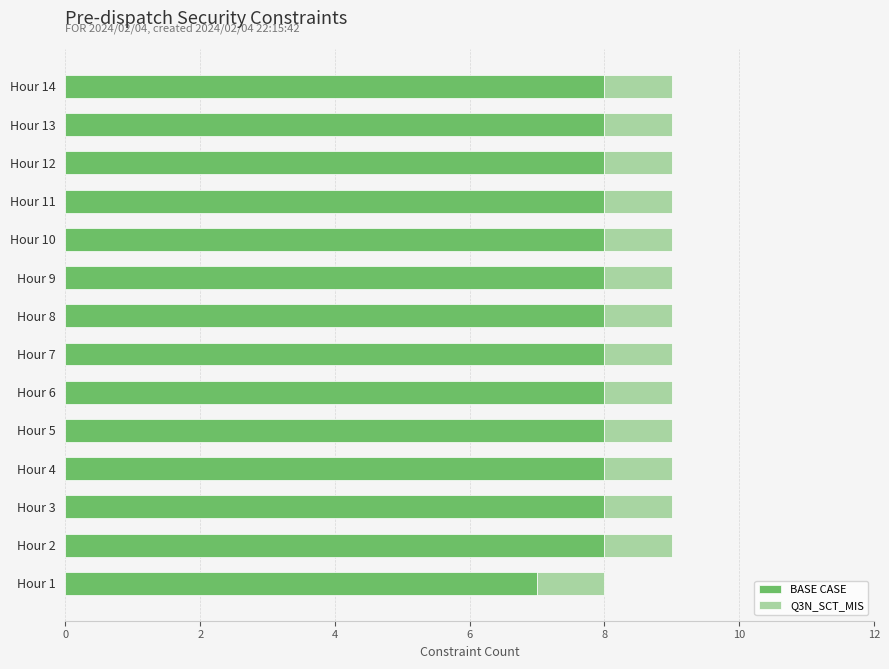

Which category has the lowest value in the BASE CASE series?

Hour 1